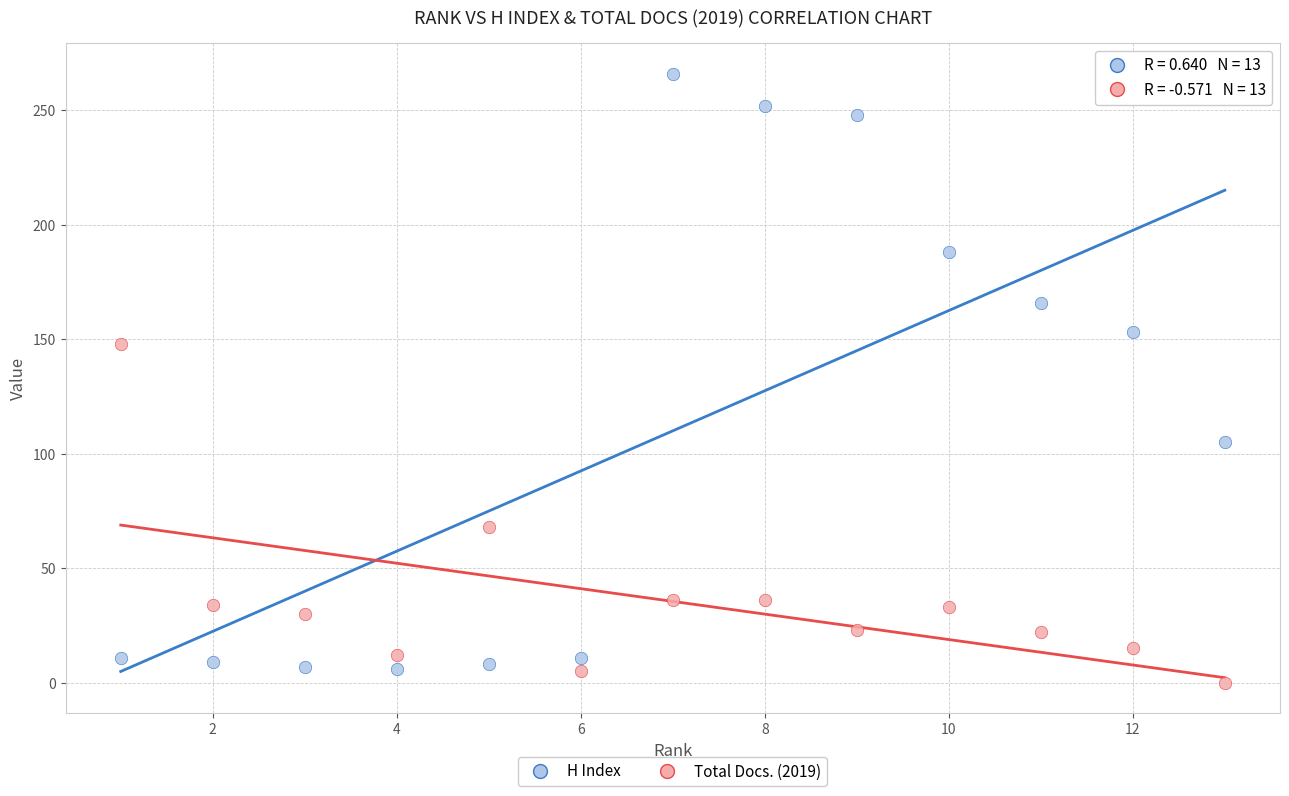

What are all the series names shown in the legend?

H Index, Total Docs. (2019)